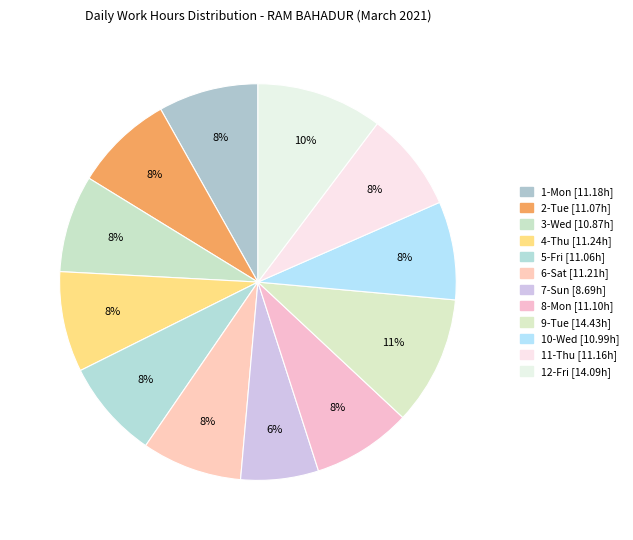

Does any single category account for the majority?

No